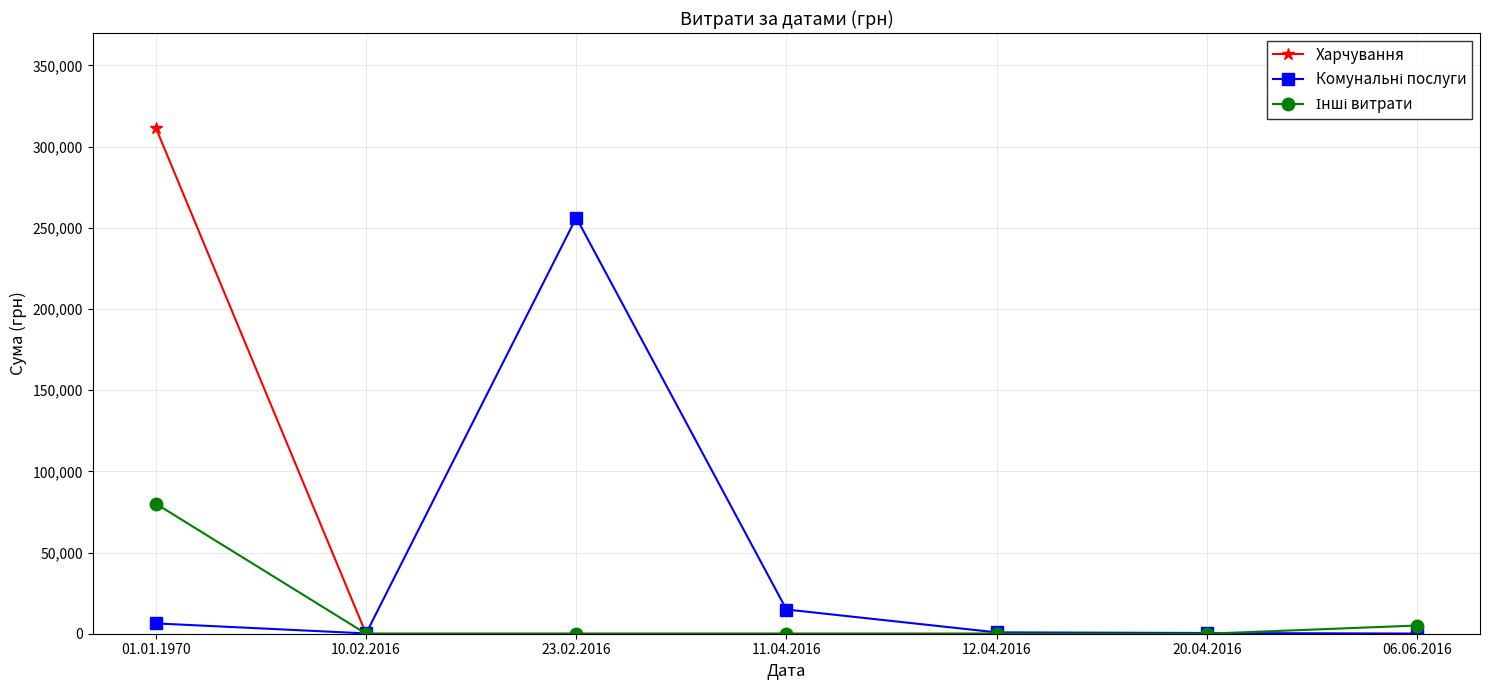

Which series has the largest range (max minus min)?

Харчування